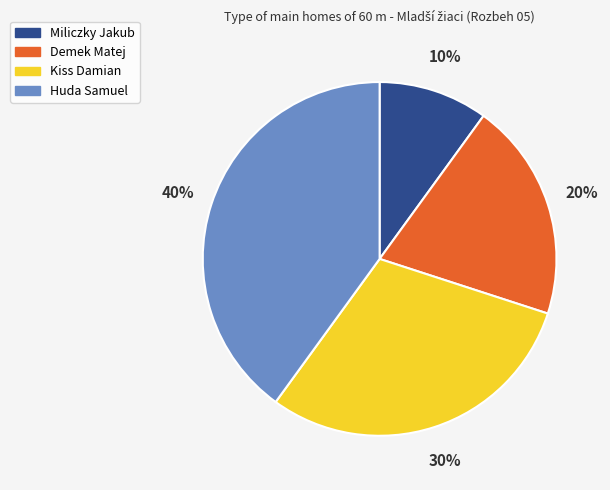

To the nearest percent, what is the difference between the largest and smallest slice percentages?

30%